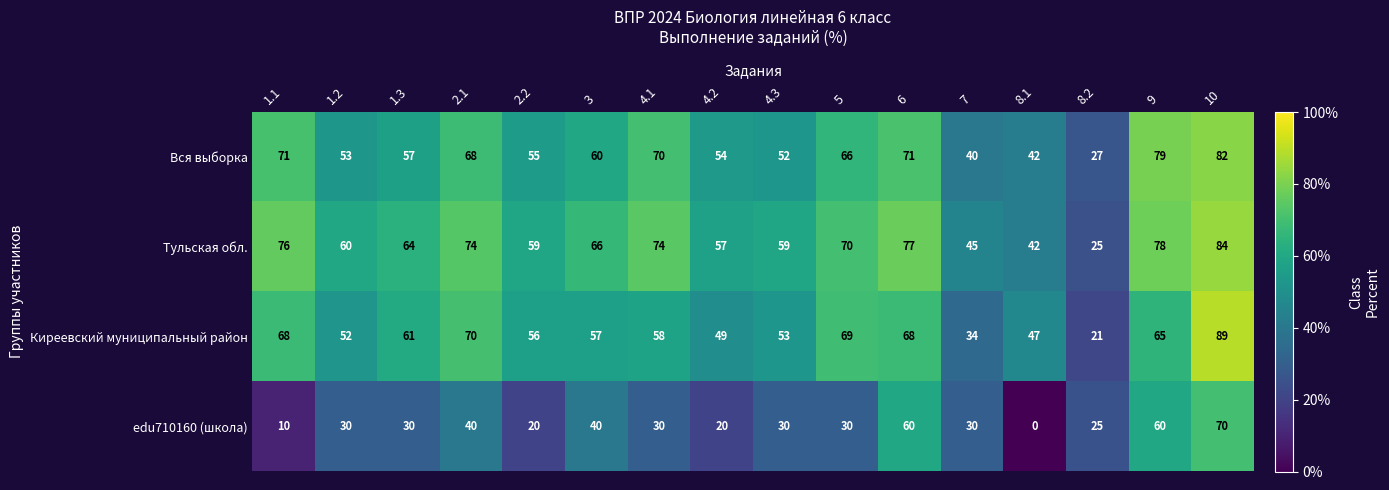

Which series has the largest total across all categories?

Тульская обл.